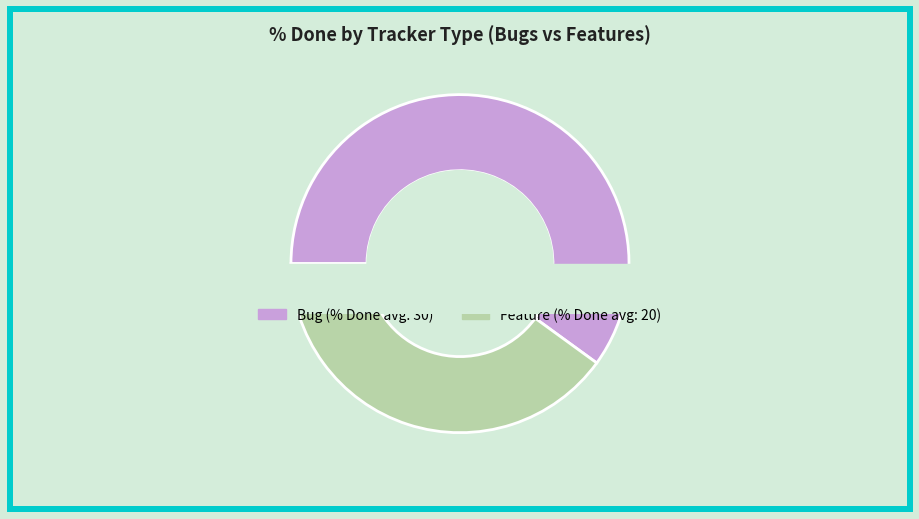

Is it true that 24 is 10% of the pie?

False